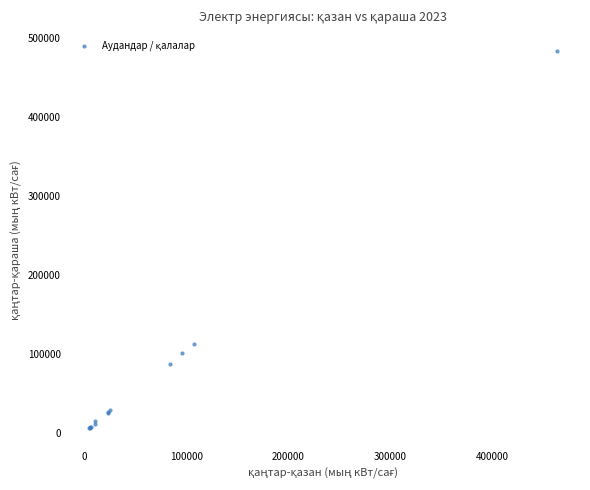

What Y value in the scatter plot is closest to 244763?

112606.5